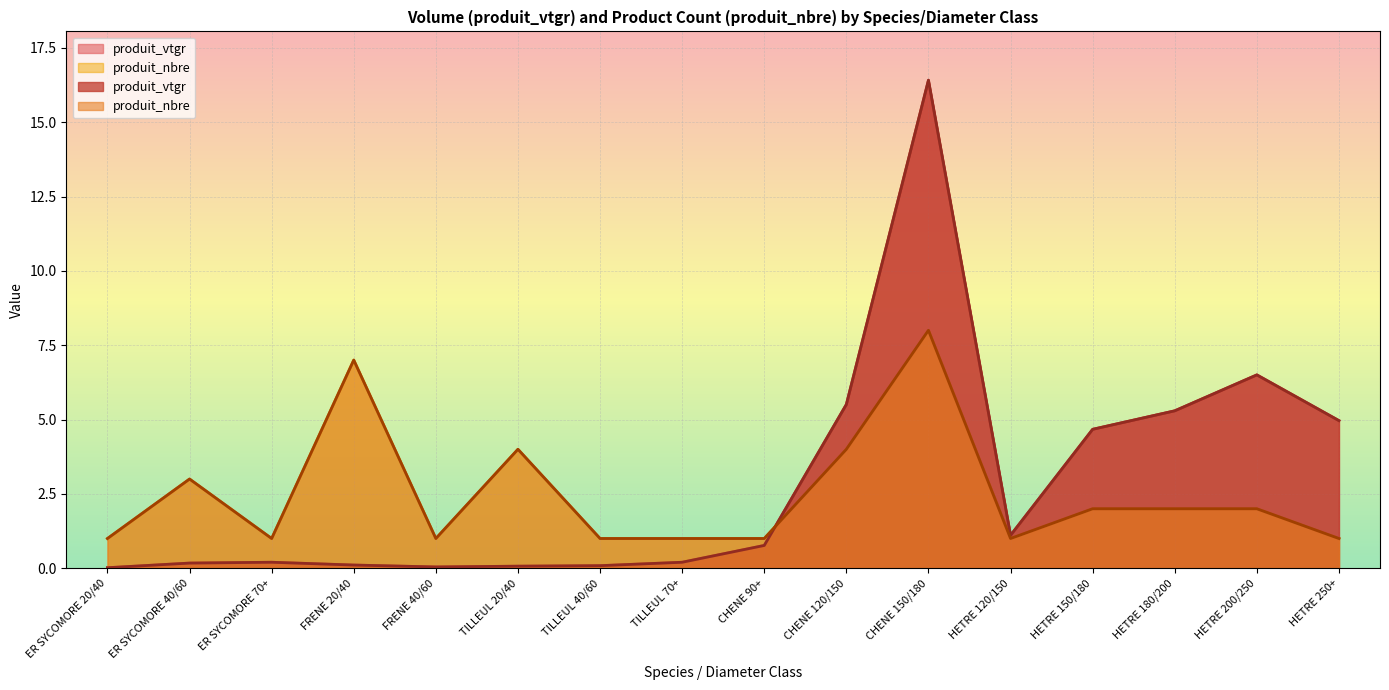

Reading left to right, list all the values displayed in this chart.

produit_vtgr: ER SYCOMORE 20/40=0.0	ER SYCOMORE 40/60=0.2	ER SYCOMORE 70+=0.2	FRENE 20/40=0.1	FRENE 40/60=0.0	TILLEUL 20/40=0.1	TILLEUL 40/60=0.1	TILLEUL 70+=0.2	CHENE 90+=0.8	CHENE 120/150=5.5	CHENE 150/180=16.4	HETRE 120/150=1.1	HETRE 150/180=4.7	HETRE 180/200=5.3	HETRE 200/250=6.5	HETRE 250+=5.0
produit_nbre: ER SYCOMORE 20/40=1.0	ER SYCOMORE 40/60=3.0	ER SYCOMORE 70+=1.0	FRENE 20/40=7.0	FRENE 40/60=1.0	TILLEUL 20/40=4.0	TILLEUL 40/60=1.0	TILLEUL 70+=1.0	CHENE 90+=1.0	CHENE 120/150=4.0	CHENE 150/180=8.0	HETRE 120/150=1.0	HETRE 150/180=2.0	HETRE 180/200=2.0	HETRE 200/250=2.0	HETRE 250+=1.0